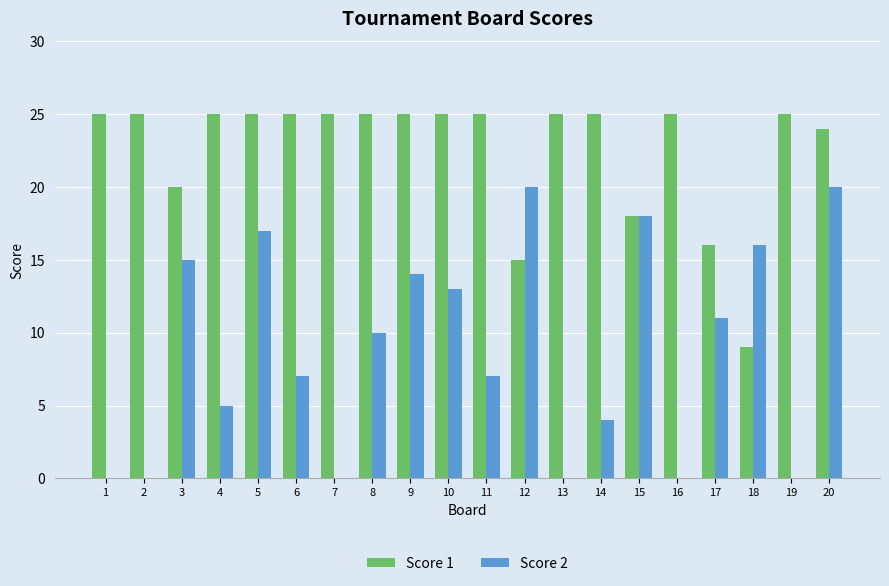

How many categories are shown in the chart?

20